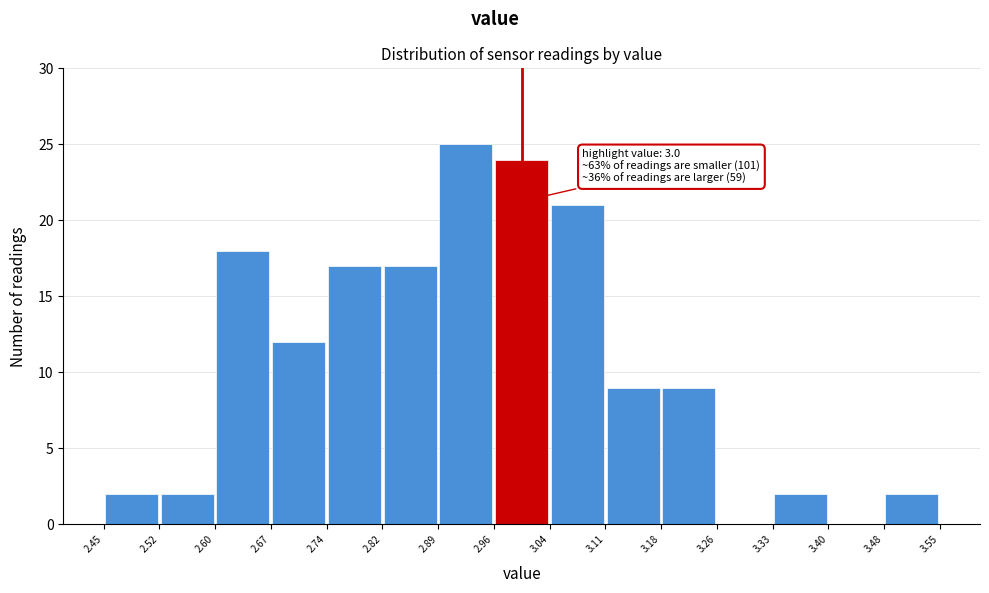

Over which range of the x-axis is the bar tallest?

2.89 to 2.96